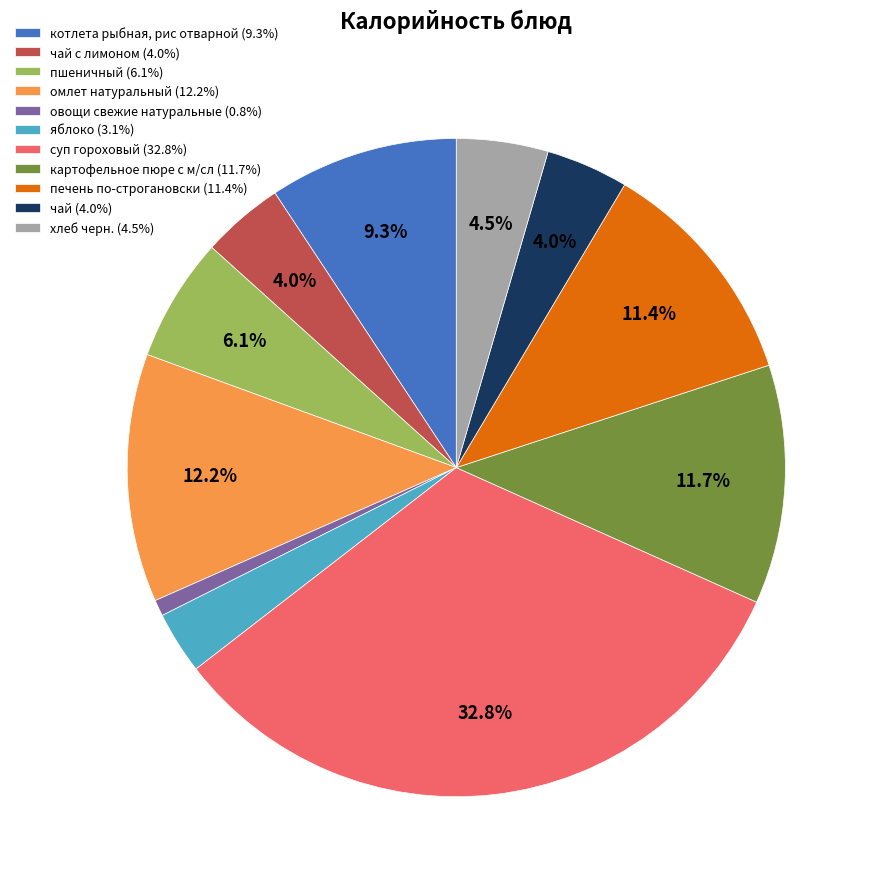

Between пшеничный (6.1%) and суп гороховый (32.8%), which is larger?

суп гороховый (32.8%)